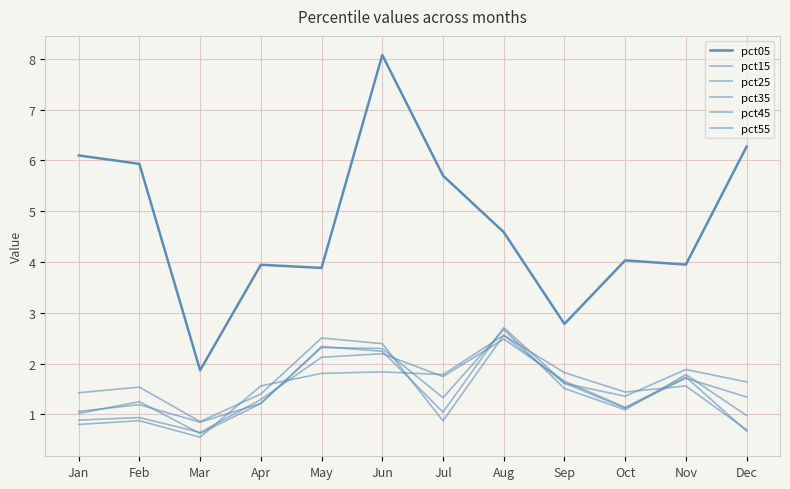

How many lines are shown in the chart?

6